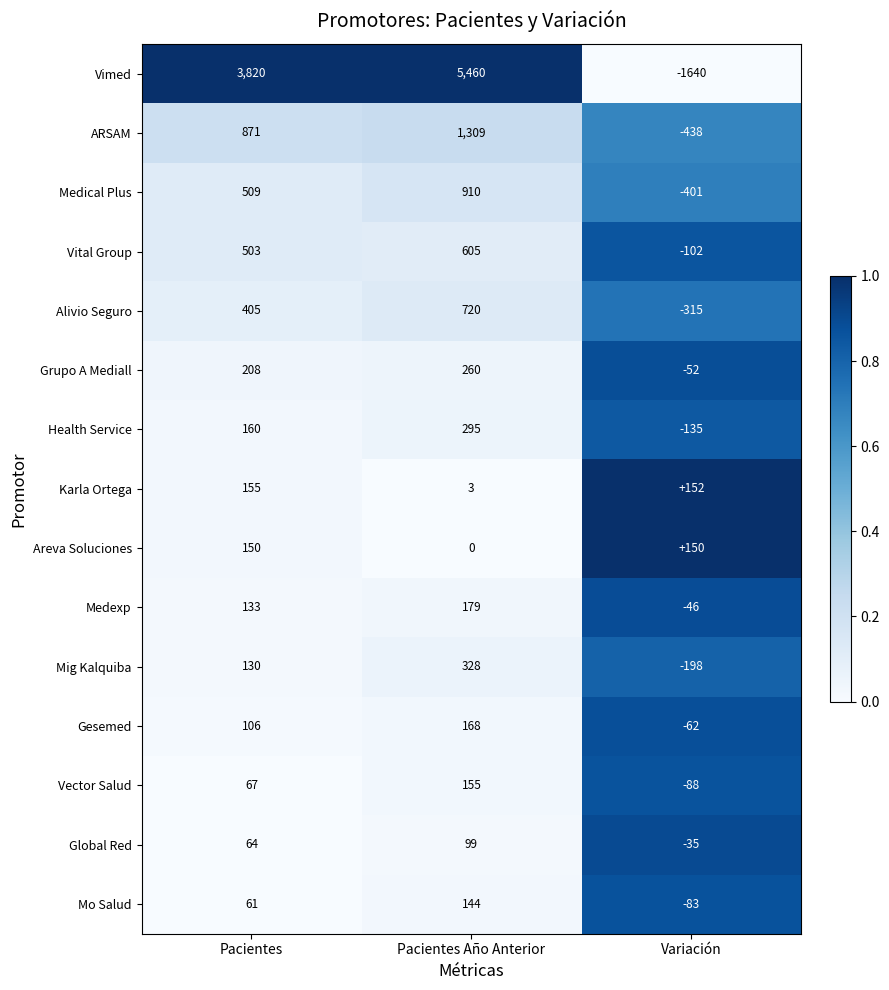

Count the number of categories in the chart.

3